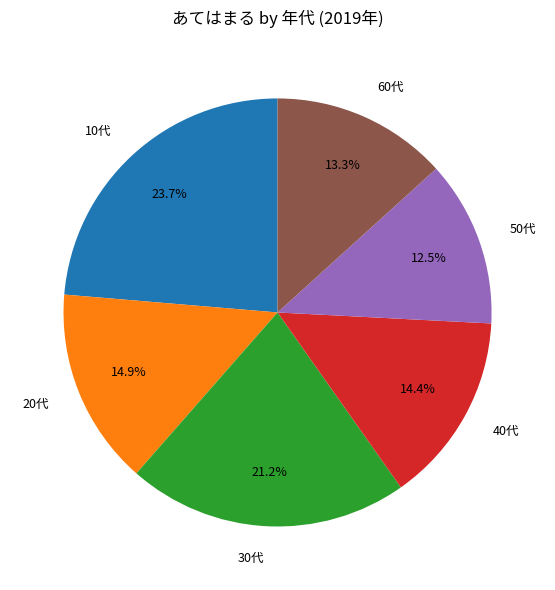

True or false: 20代 accounts for 1% of the total.

False